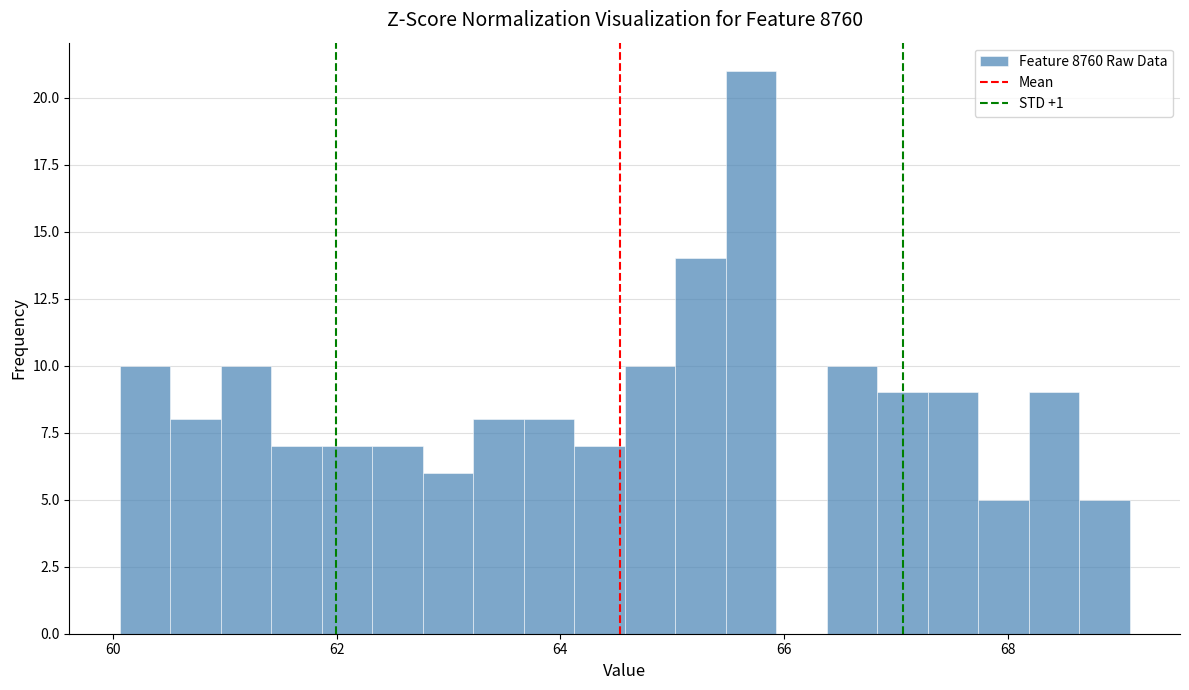

Read against the x-axis, roughly where is the centre of the tallest bar?

65.8